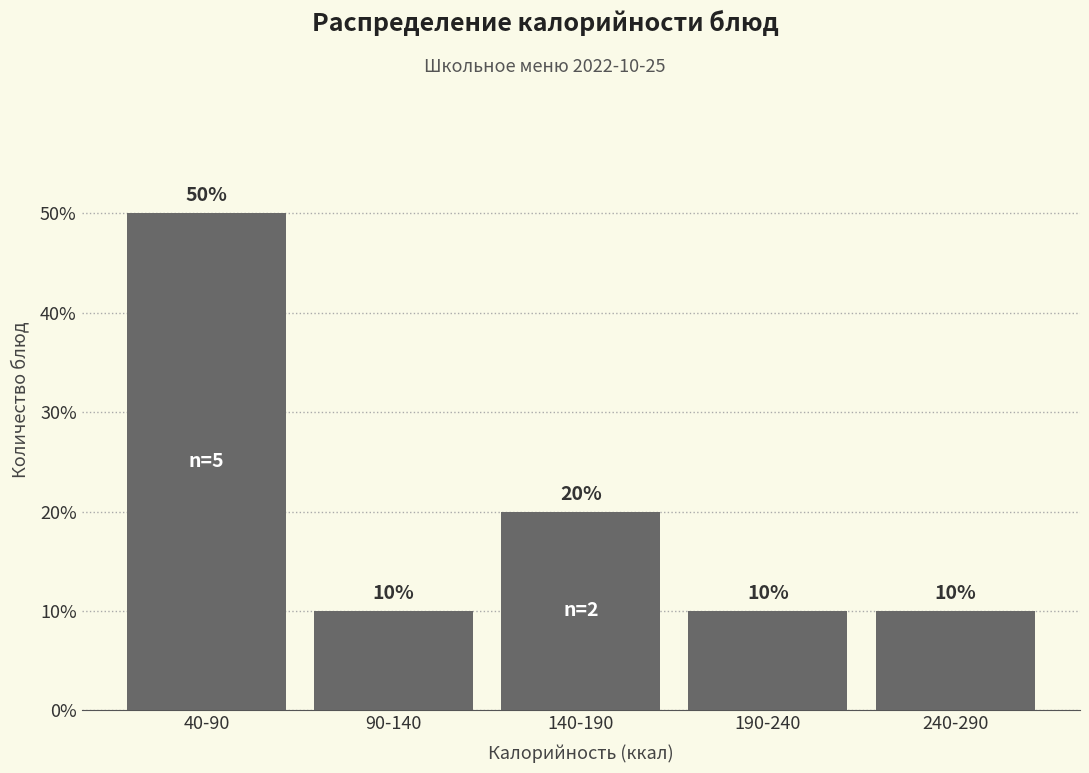

Reading left to right, extract all data points from this chart.

40-90=50	90-140=10	140-190=20	190-240=10	240-290=10